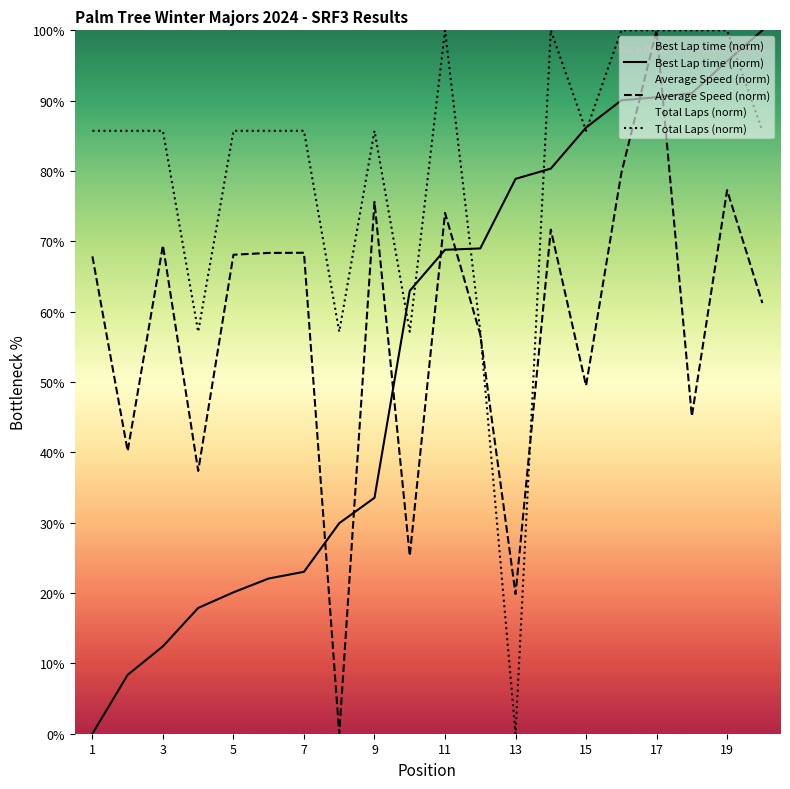

Does the chart display data point markers on the line(s)?

No